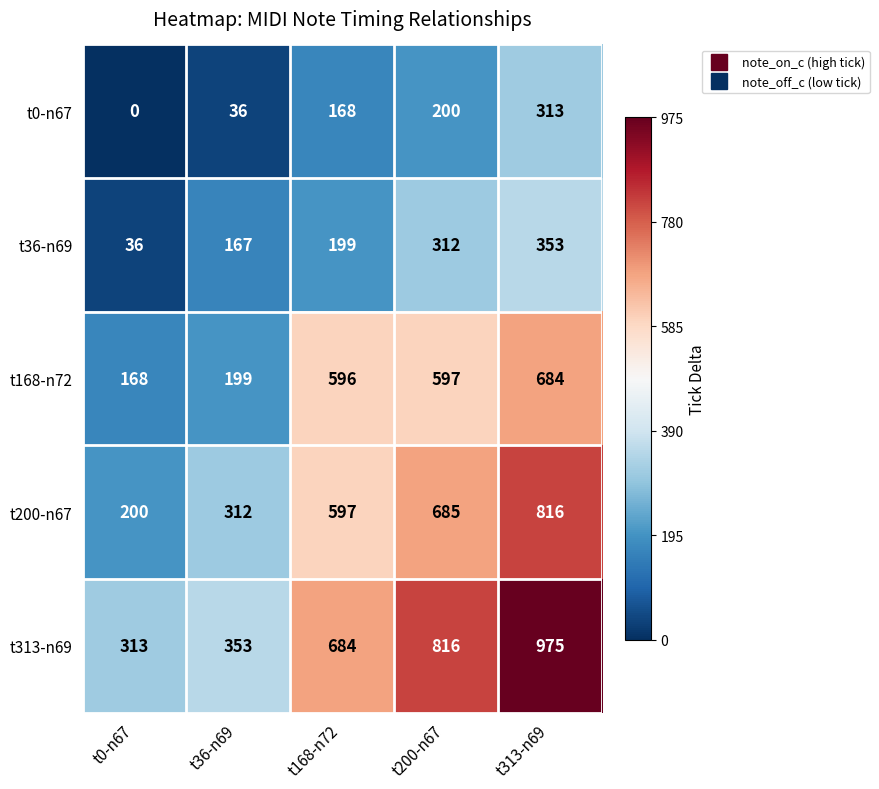

What is the difference between the second highest and second lowest values in the t313-n69 series?

463